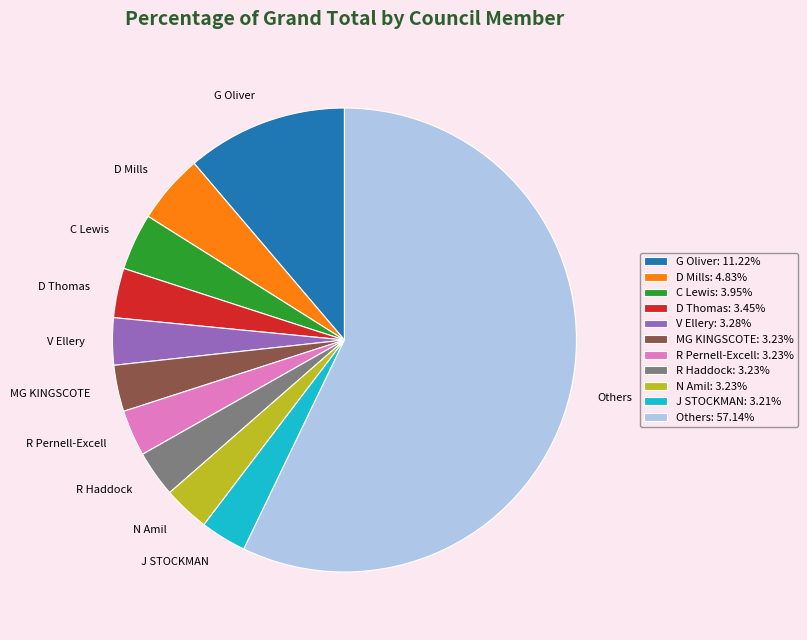

Does any single category account for the majority?

Yes